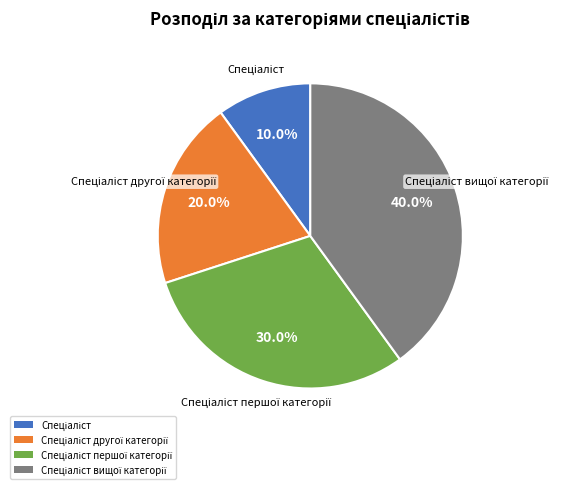

Is there any slice that represents more than half of the pie?

No